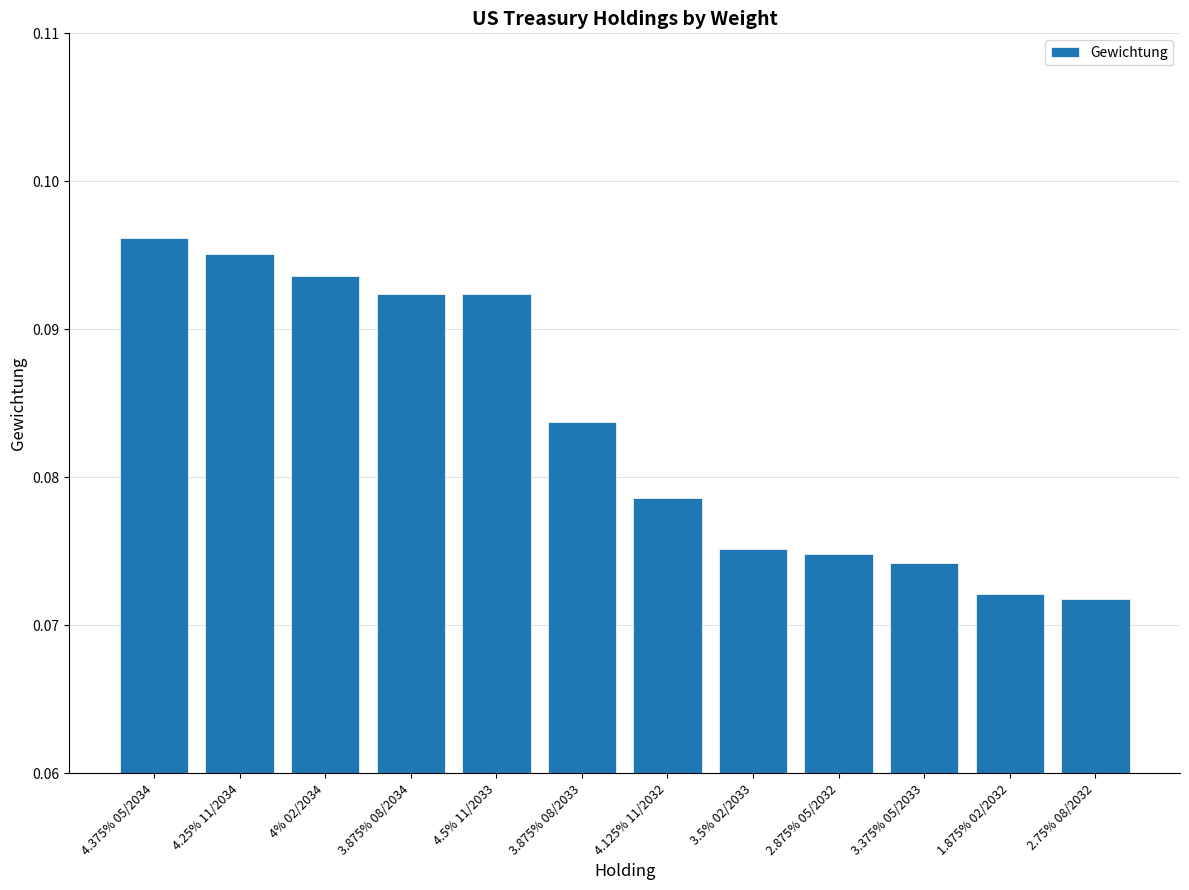

What is the label of the 3rd bar from the left?

4% 02/2034